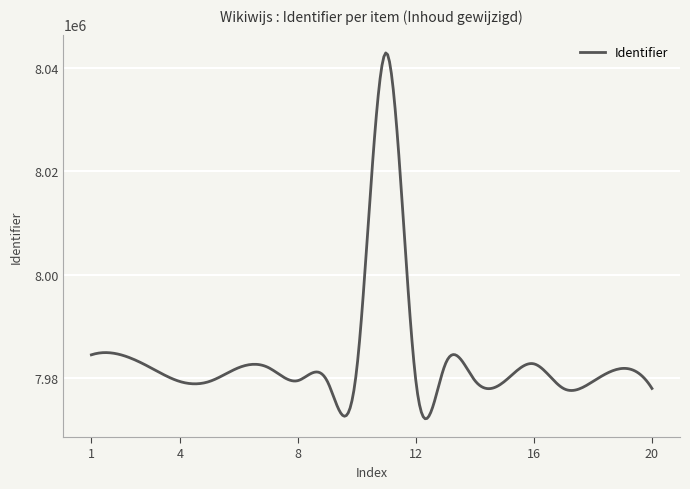

What is the minimum value shown in the chart?

7972124.1